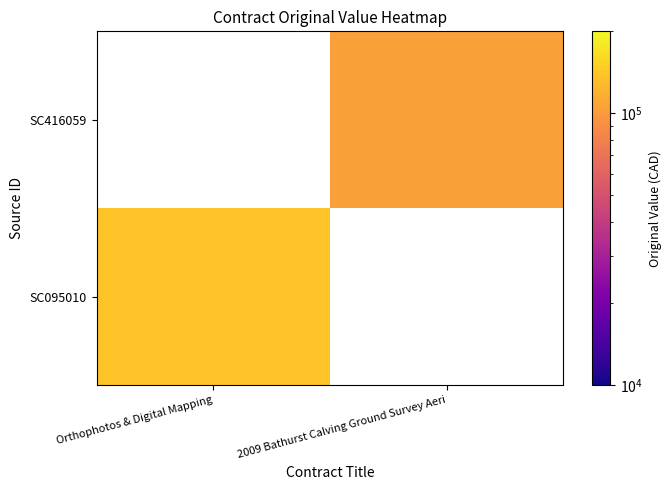

At how many categories does at least one series exceed 119536?

1